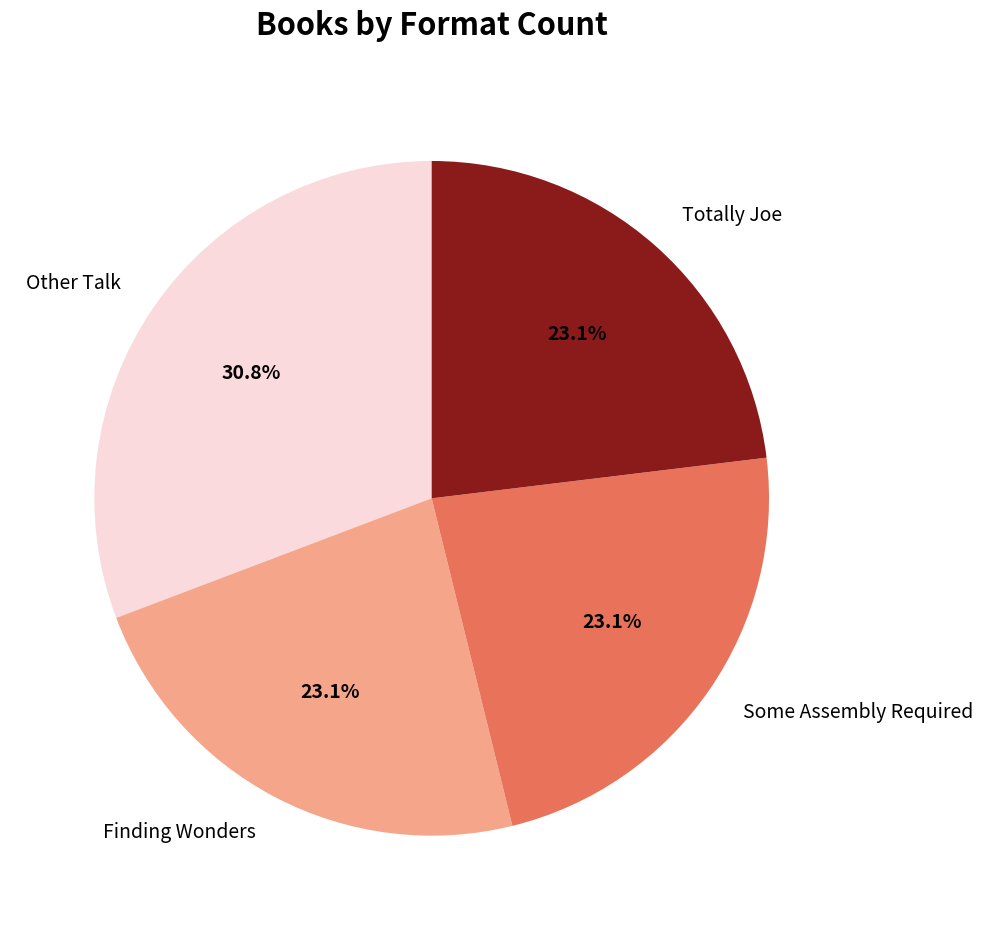

Is it true that Some Assembly Required is 29% of the pie?

False